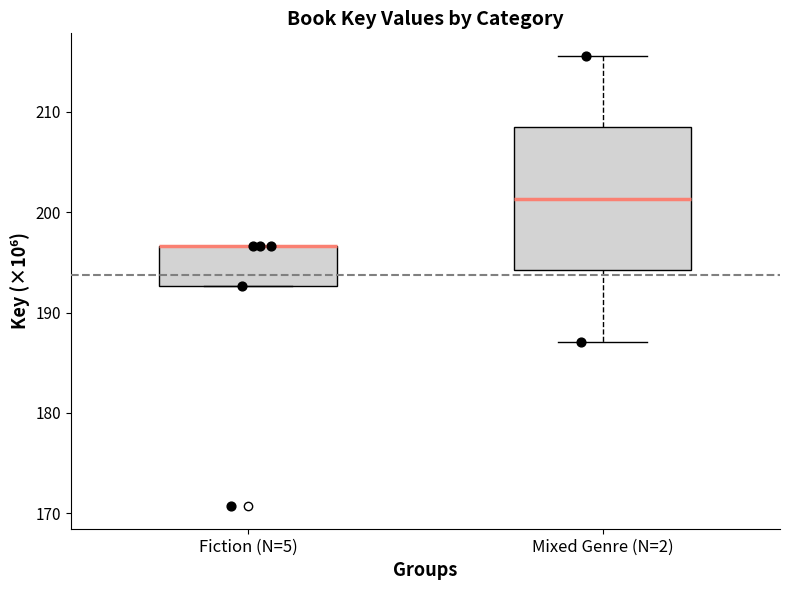

Reading left to right, read every box against the y-axis: the position of its median line, the range the box covers, and the ends of its whiskers. The values are not printed on the chart, so give them approximately, as read against the axis.

Fiction (N=5): median 197 (drawn on the box's upper edge), box 193 to 197, whiskers 193 to 197
Mixed Genre (N=2): median 201, box 194 to 208, whiskers 187 to 216